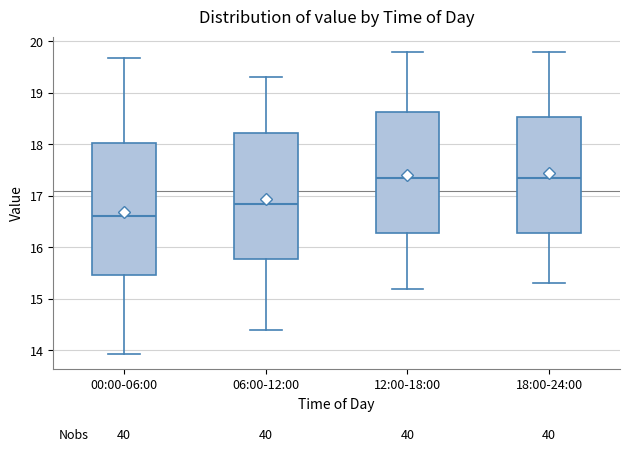

Which box is the tallest, from its lower edge to its upper edge?

00:00-06:00